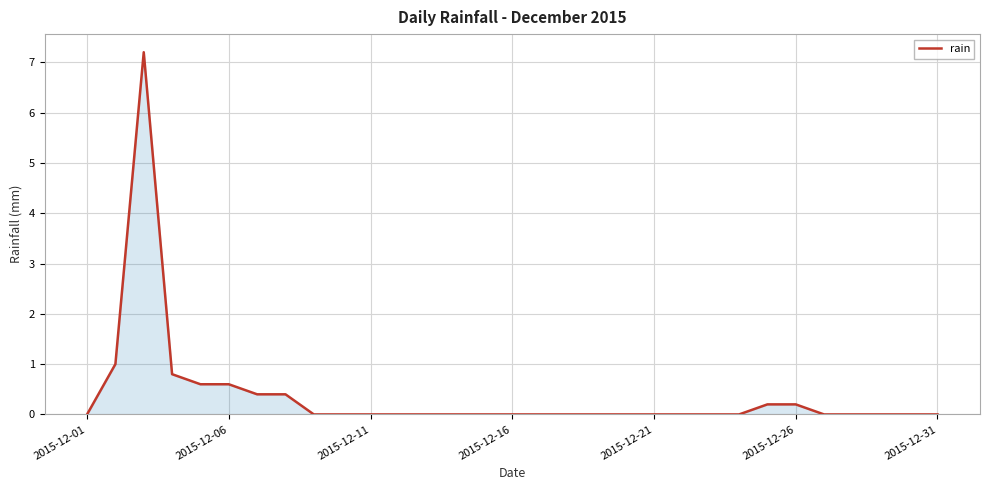

What is the difference between the maximum and minimum values?

7.2